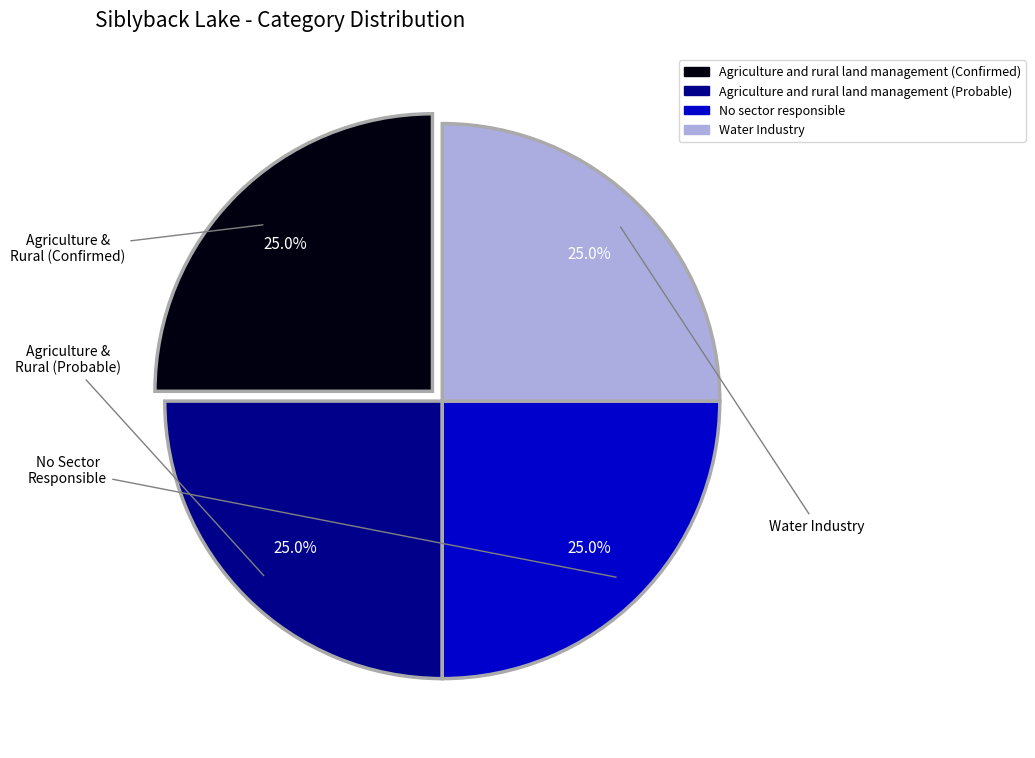

Approximately how many times larger is the value at Agriculture and rural land management (Probable) compared to Water Industry?

1.0